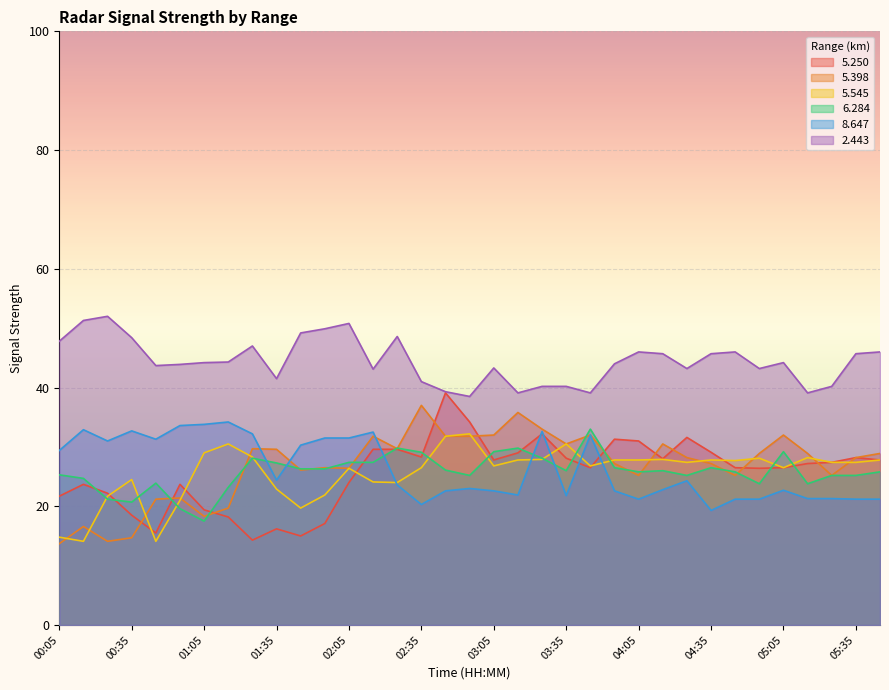

Between 01:15 and 03:15, which series saw the biggest shift?

5.398